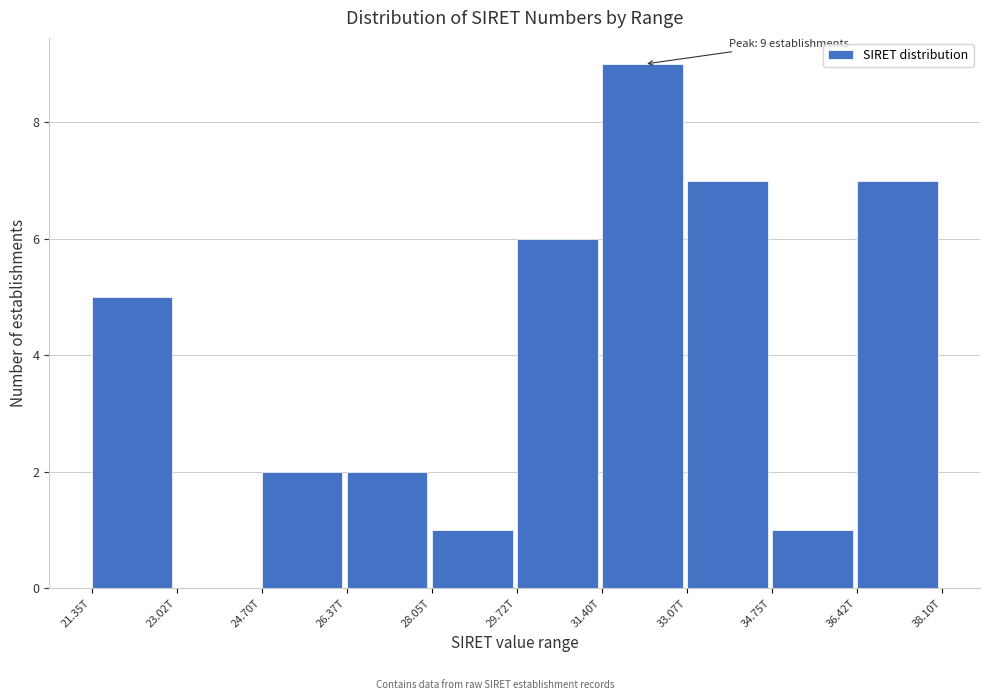

Reading right to left, transcribe all the data shown in this chart.

36.42T=7	34.75T=1	33.07T=7	31.40T=9	29.72T=6	28.05T=1	26.37T=2	24.70T=2	23.02T=0	21.35T=5